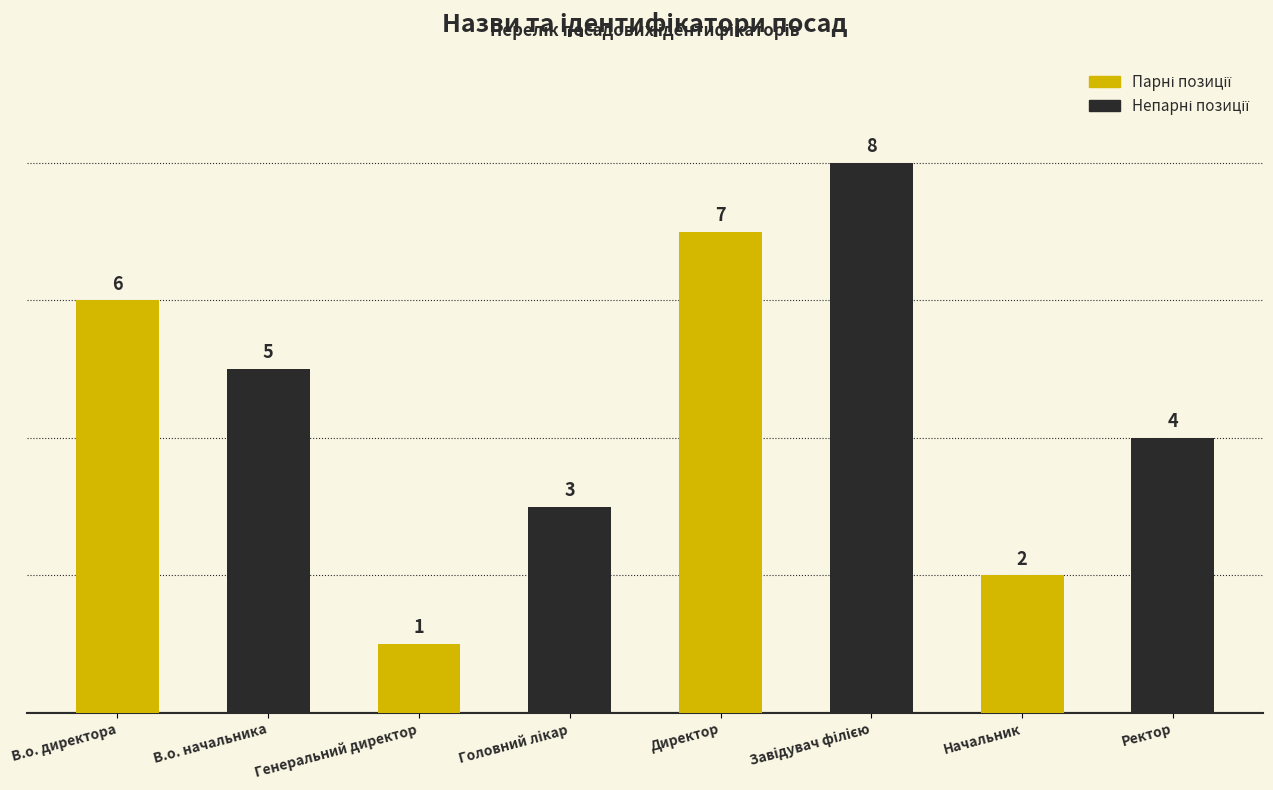

True or false: the data shows 10 at Директор.

False